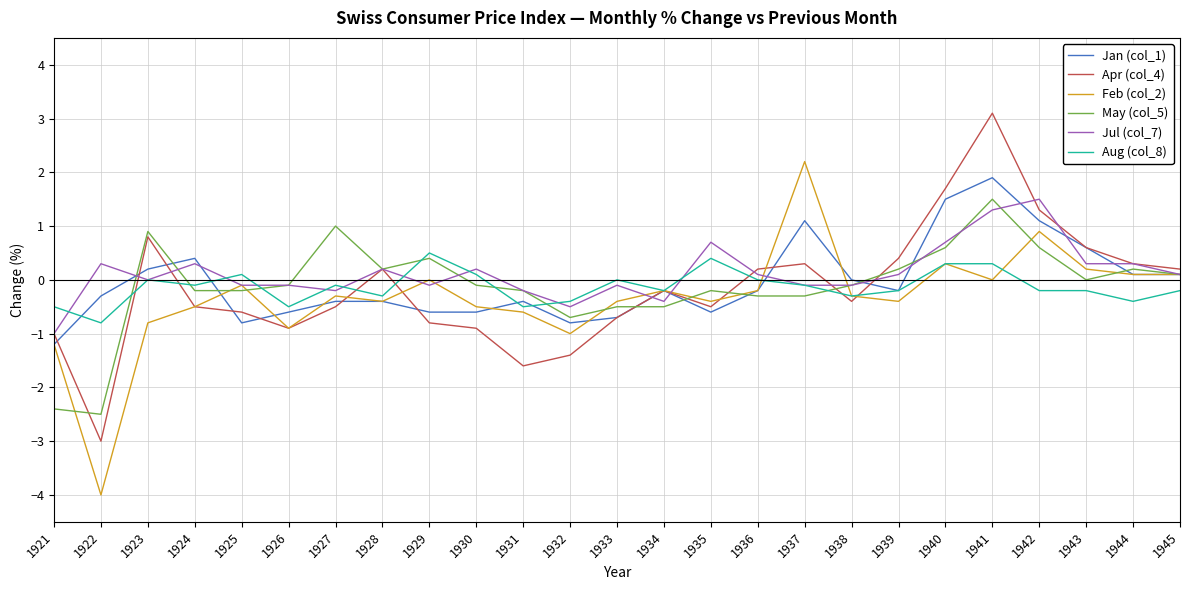

Reading left to right, transcribe all the data shown in this chart.

Jan (col_1): -1.2	-0.3	0.2	0.4	-0.8	-0.6	-0.4	-0.4	-0.6	-0.6	-0.4	-0.8	-0.7	-0.2	-0.6	-0.2	1.1	0.0	-0.2	1.5	1.9	1.1	0.6	0.1	0.1
Apr (col_4): -1.0	-3.0	0.8	-0.5	-0.6	-0.9	-0.5	0.2	-0.8	-0.9	-1.6	-1.4	-0.7	-0.2	-0.5	0.2	0.3	-0.4	0.4	1.7	3.1	1.3	0.6	0.3	0.2
Feb (col_2): -1.2	-4.0	-0.8	-0.5	-0.1	-0.9	-0.3	-0.4	0.0	-0.5	-0.6	-1.0	-0.4	-0.2	-0.4	-0.2	2.2	-0.3	-0.4	0.3	0.0	0.9	0.2	0.1	0.1
May (col_5): -2.4	-2.5	0.9	-0.2	-0.2	-0.1	1.0	0.2	0.4	-0.1	-0.2	-0.7	-0.5	-0.5	-0.2	-0.3	-0.3	-0.1	0.2	0.6	1.5	0.6	0.0	0.2	0.1
Jul (col_7): -1.0	0.3	0.0	0.3	-0.1	-0.1	-0.2	0.2	-0.1	0.2	-0.2	-0.5	-0.1	-0.4	0.7	0.1	-0.1	-0.1	0.1	0.7	1.3	1.5	0.3	0.3	0.1
Aug (col_8): -0.5	-0.8	0.0	-0.1	0.1	-0.5	-0.1	-0.3	0.5	0.1	-0.5	-0.4	0.0	-0.2	0.4	0.0	-0.1	-0.3	-0.2	0.3	0.3	-0.2	-0.2	-0.4	-0.2